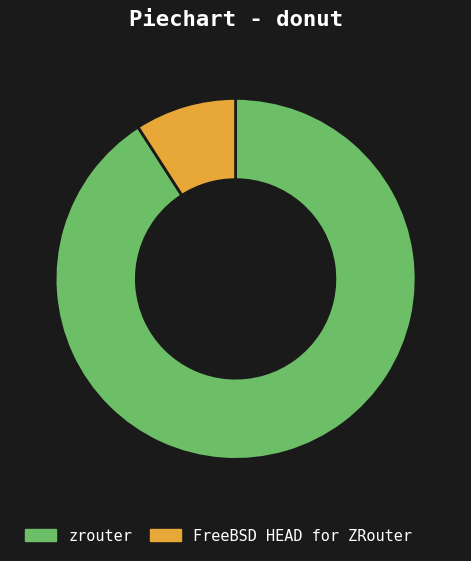

Which has a higher value, FreeBSD HEAD for ZRouter or zrouter?

zrouter